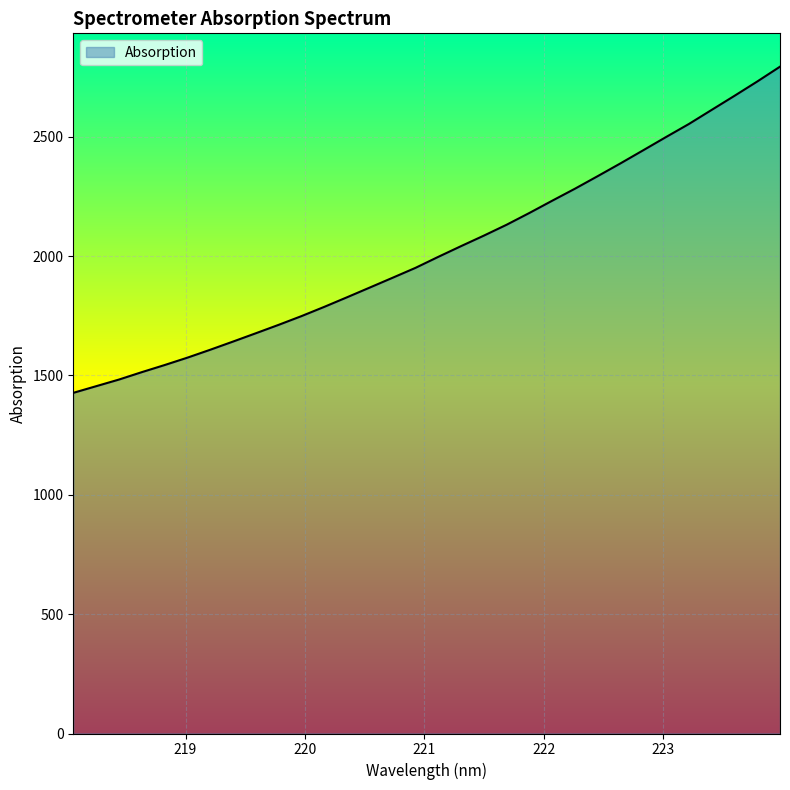

What is the maximum value shown in the chart?

2793.6